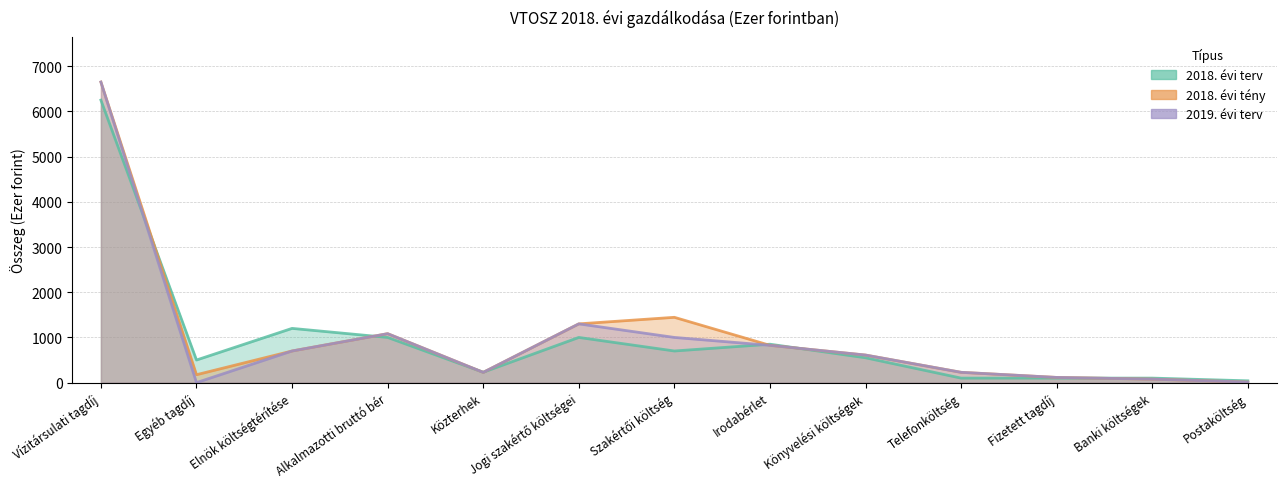

Count the number of categories in the chart.

13